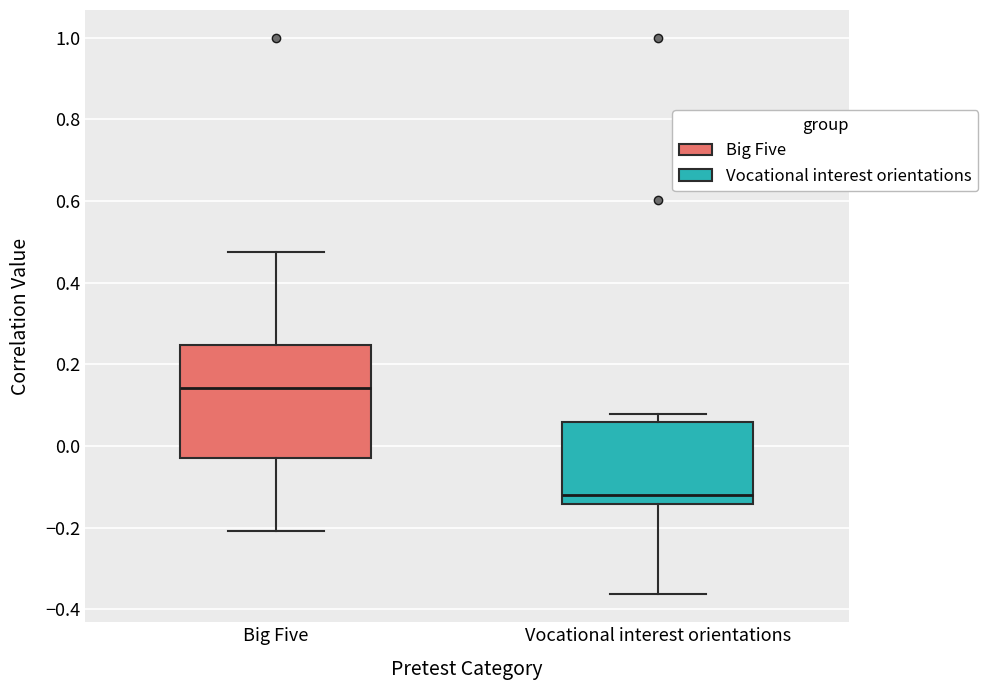

Which box is the tallest, from its lower edge to its upper edge?

Big Five